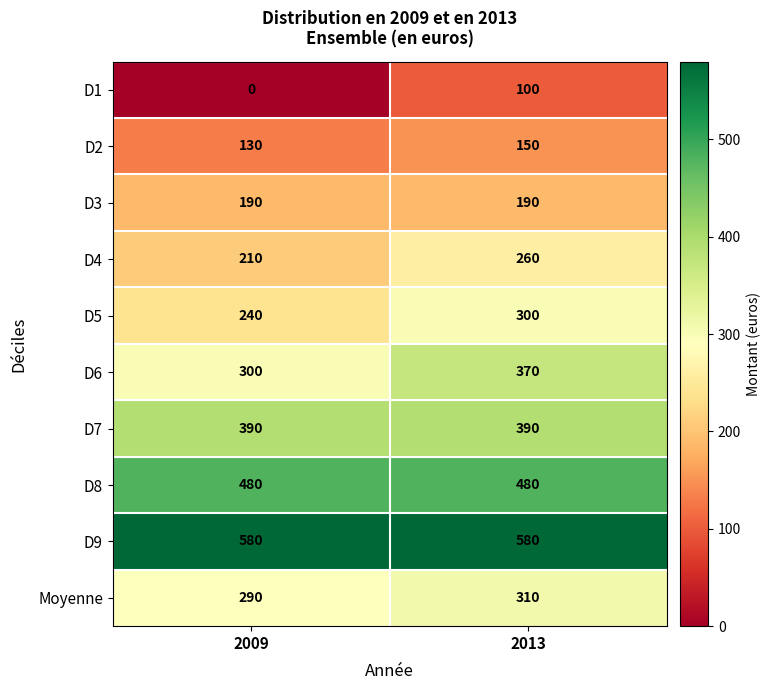

Which category has the highest value in the Moyenne series?

2013